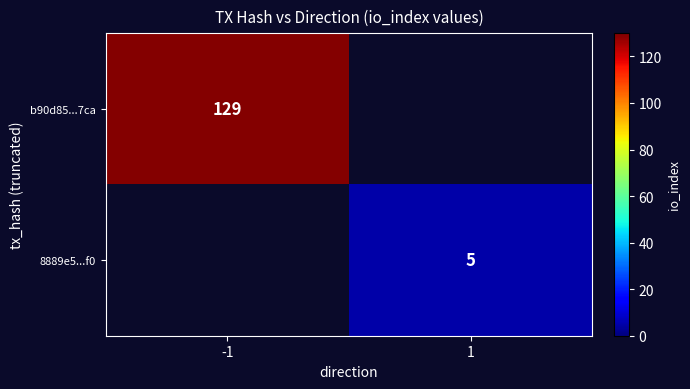

At how many categories does at least one series exceed 116?

1